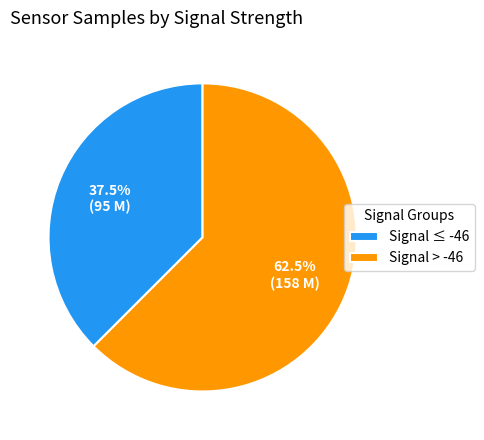

Between Signal > -46 and Signal ≤ -46, which is larger?

Signal > -46